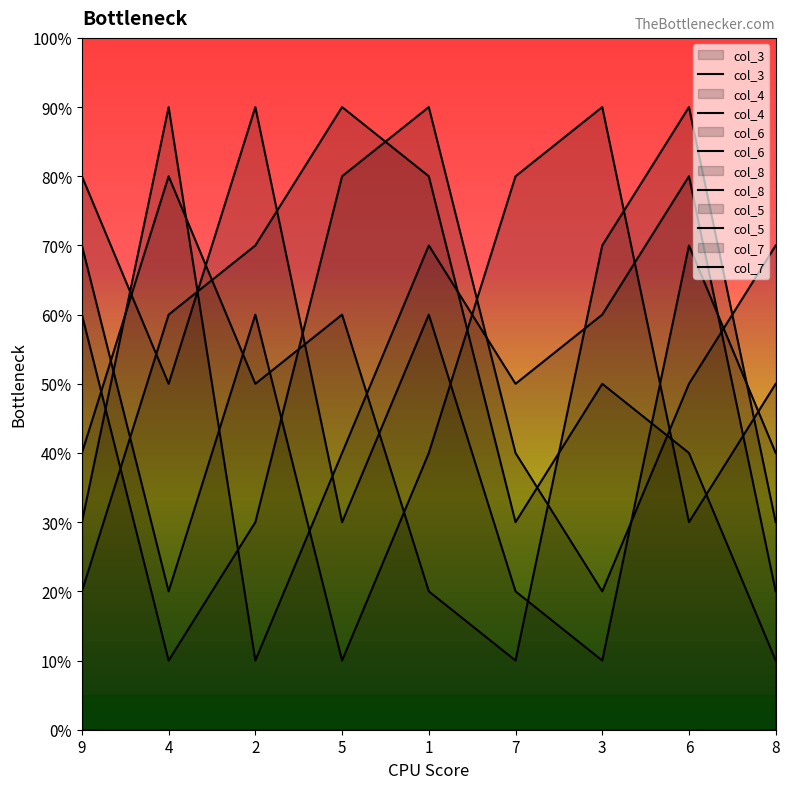

True or false: col_5 has more than 1 interior local peaks.

True